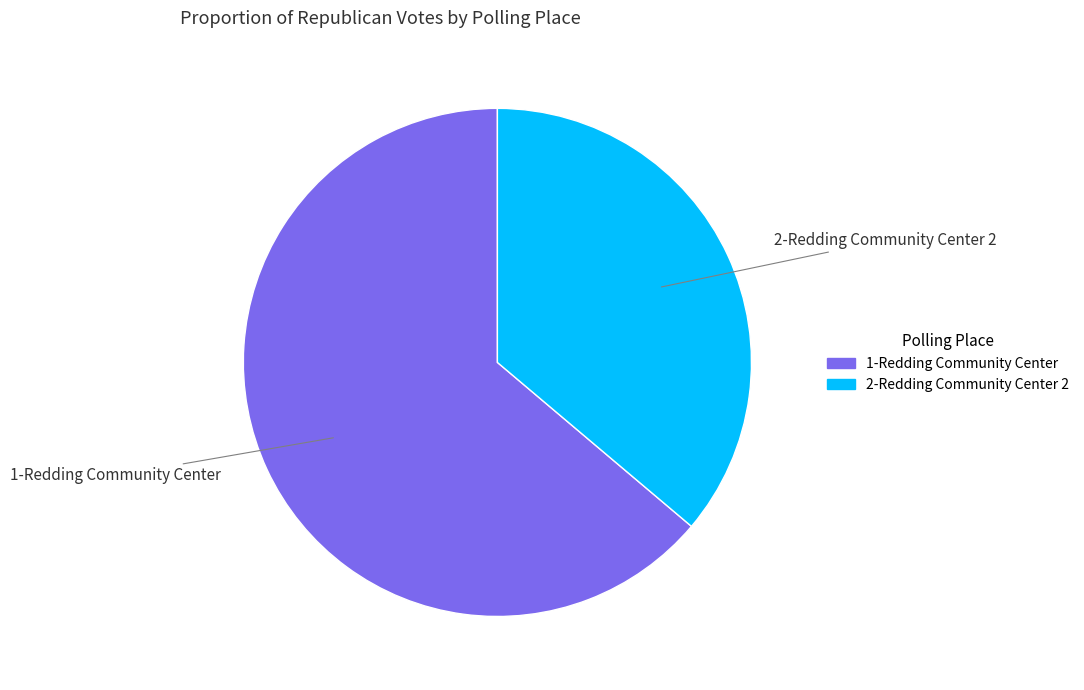

Combined, do 1-Redding Community Center and 2-Redding Community Center 2 account for over 50%?

Yes